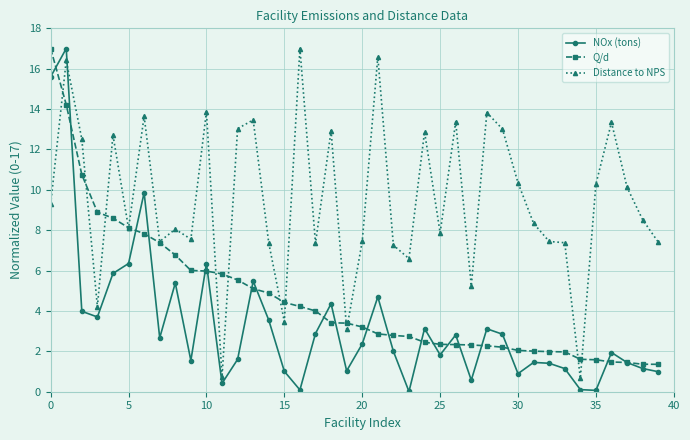

Which series has the largest total across all categories?

Distance to NPS